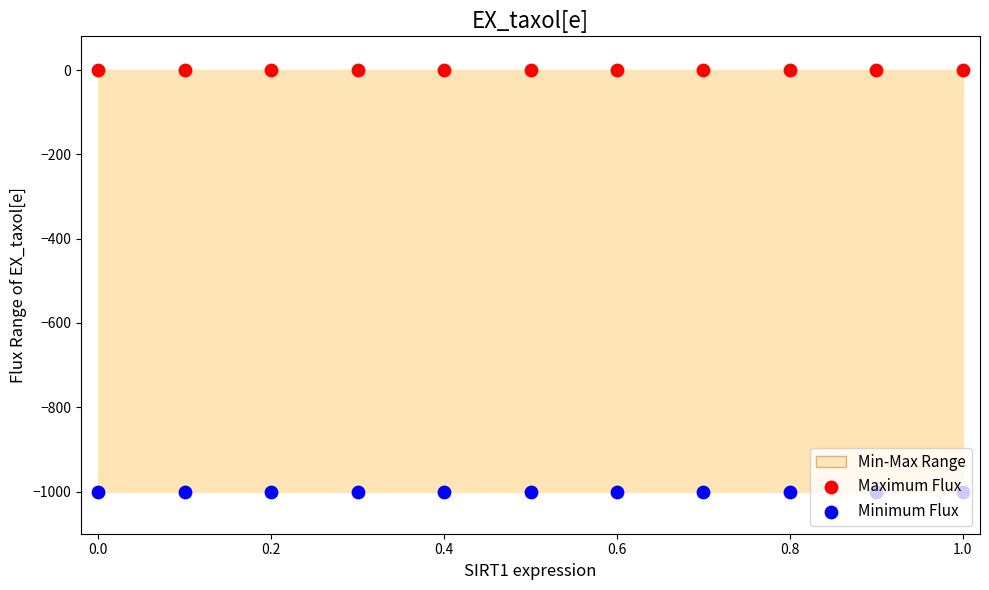

Which series has the largest total across all categories?

Maximum Flux